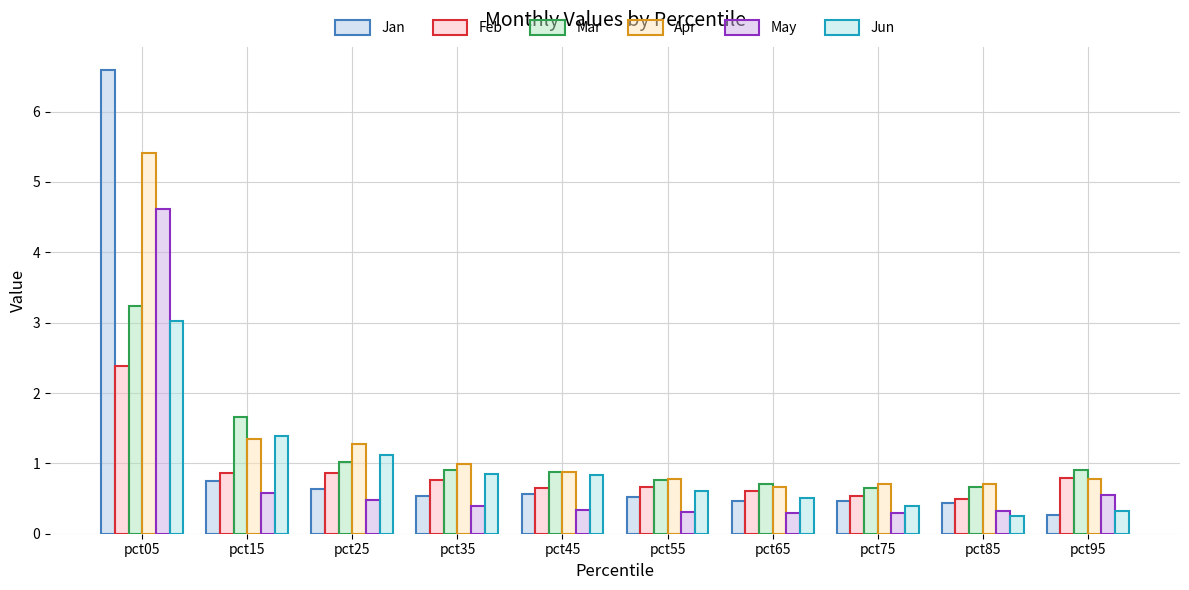

What is the difference between the Apr values at pct15 and pct35?

0.3